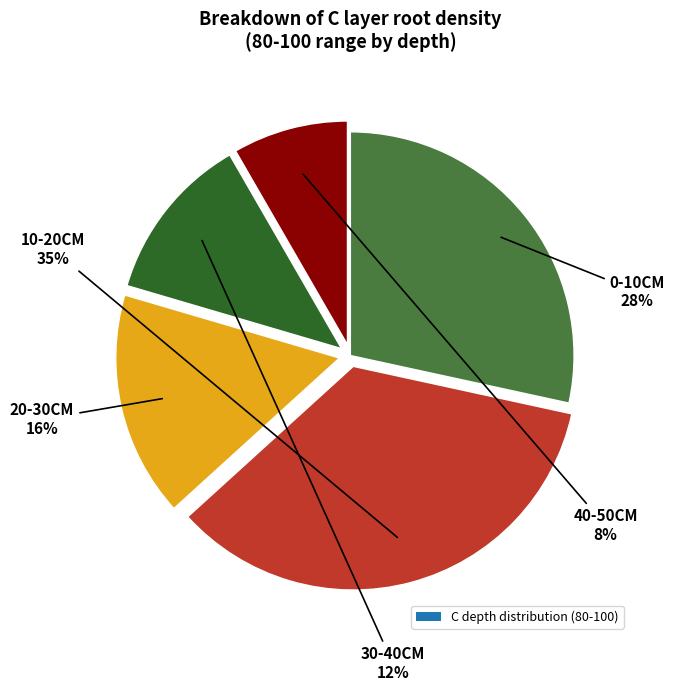

To the nearest percent, what is the average slice percentage?

20%